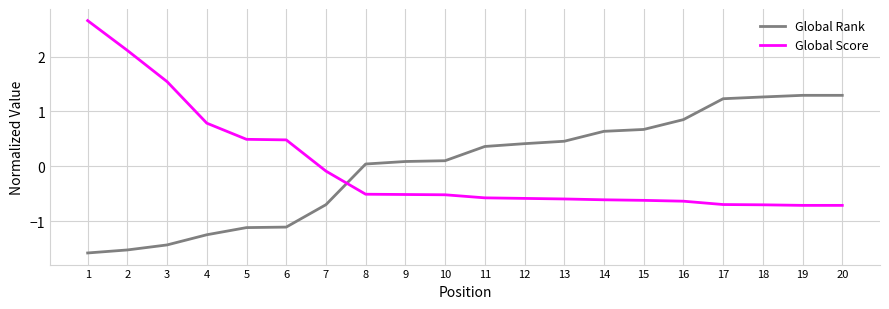

Rank the series at 17 from lowest to highest value.

Global Score, Global Rank